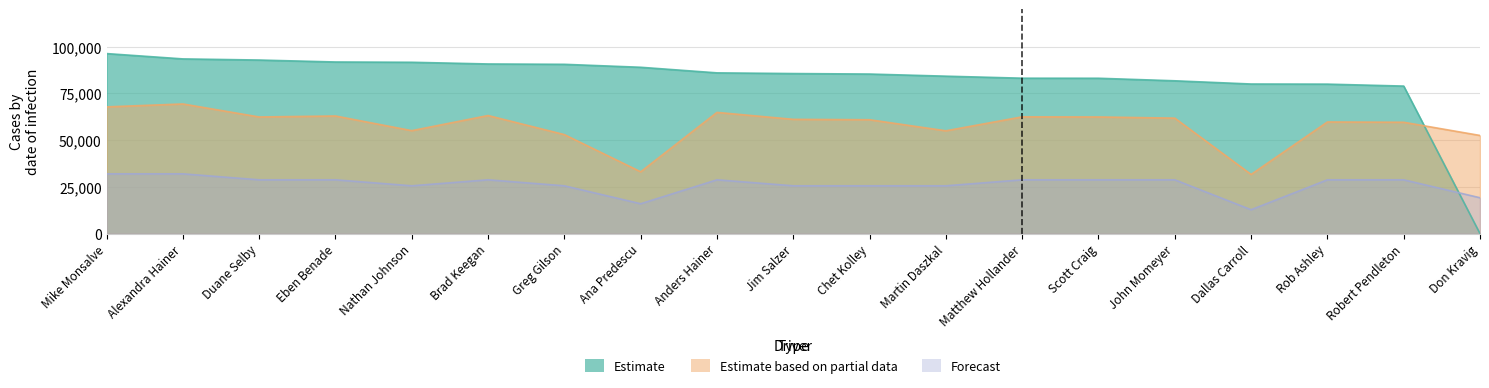

How many values in the Total Distance series are below 28?

8